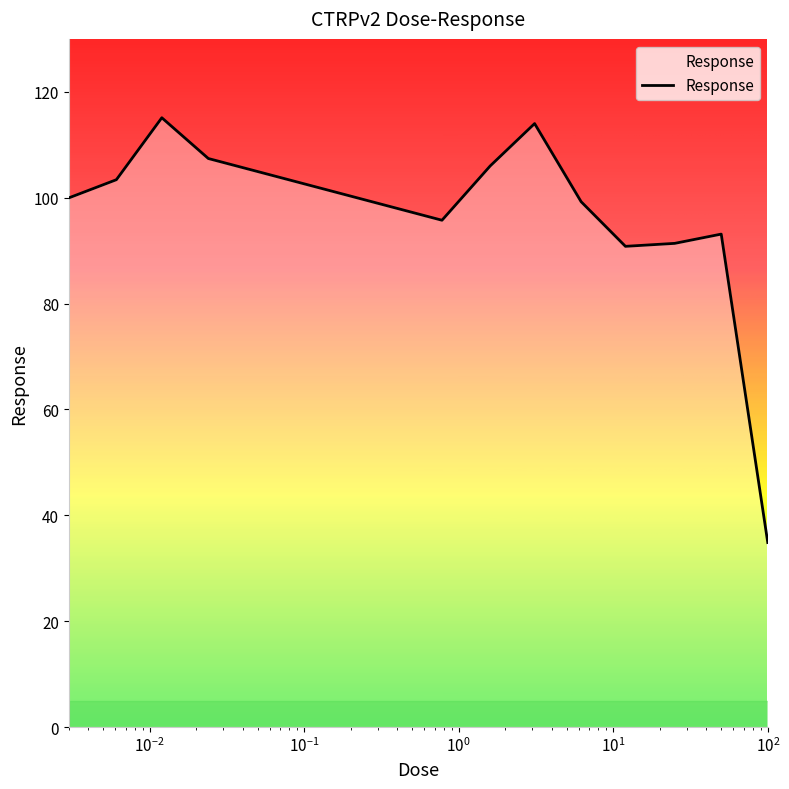

What is the greatest value displayed?

115.1